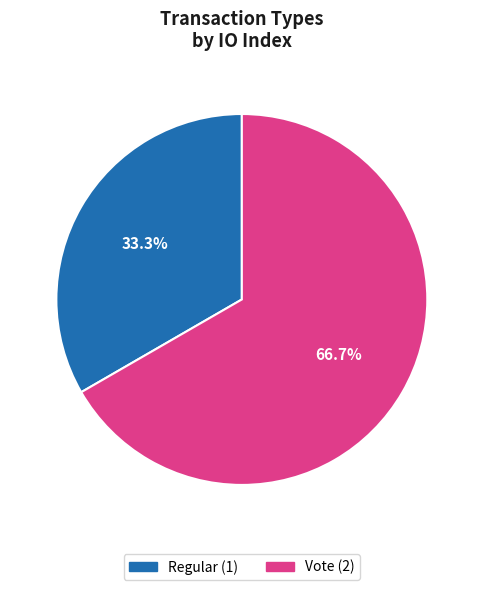

To the nearest percent, what is the difference between the Regular and Vote slice percentages?

33%